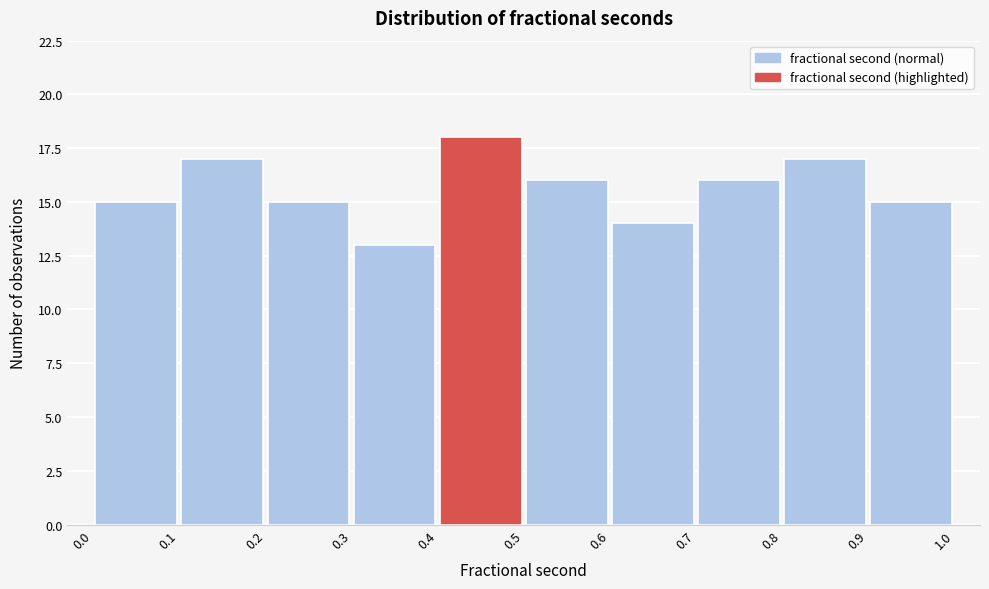

Reading left to right, list every bar in this chart as the range it spans on the x-axis followed by its height. The values are not printed on the chart, so give them approximately, as read against the axis.

0.0 to 0.1: 15
0.1 to 0.2: 17
0.2 to 0.3: 15
0.3 to 0.4: 13
0.4 to 0.5: 18
0.5 to 0.6: 16
0.6 to 0.7: 14
0.7 to 0.8: 16
0.8 to 0.9: 17
0.9 to 1.0: 15